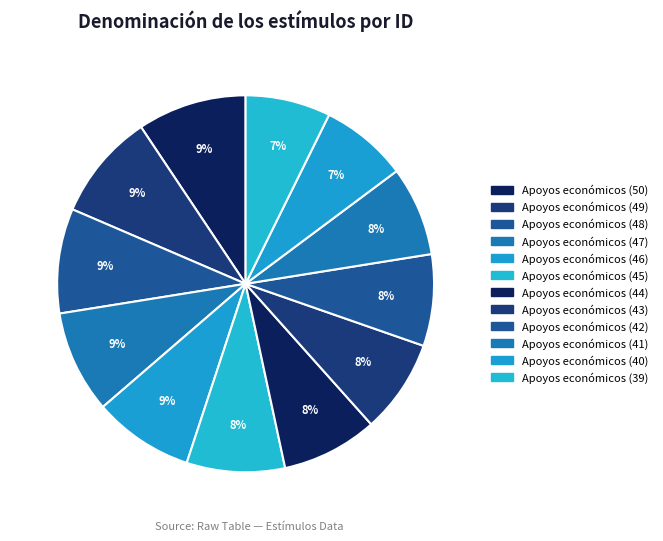

What portion of the pie excludes Apoyos económicos (50)?

90.6%